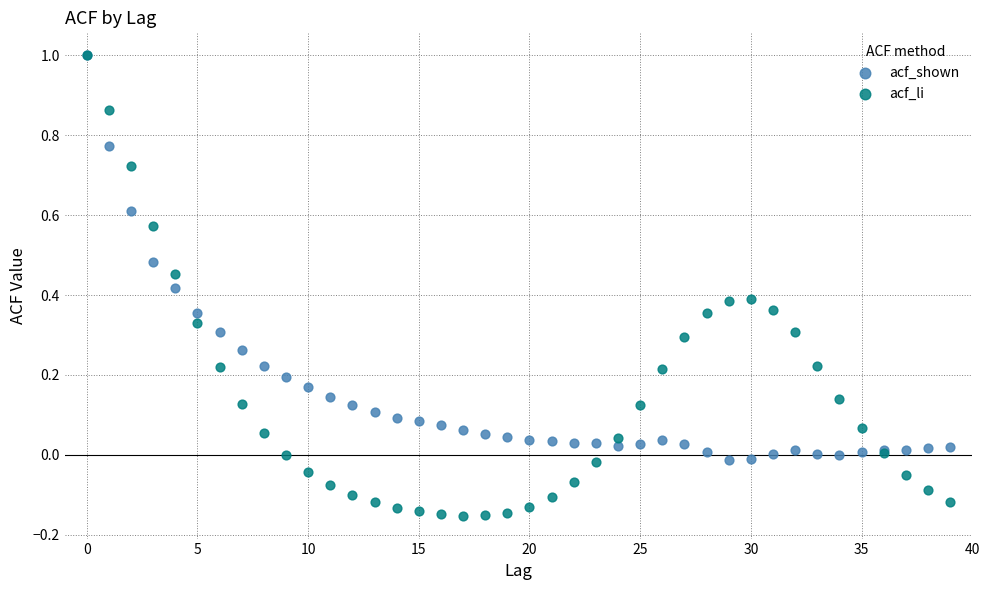

Which series reaches the minimum Y coordinate?

acf_li